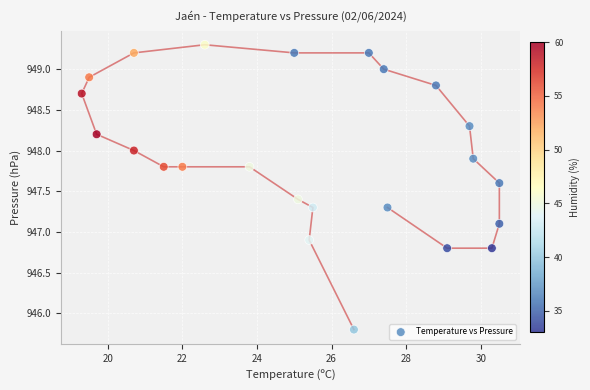

What is the range of Y values (max minus min)?

3.5